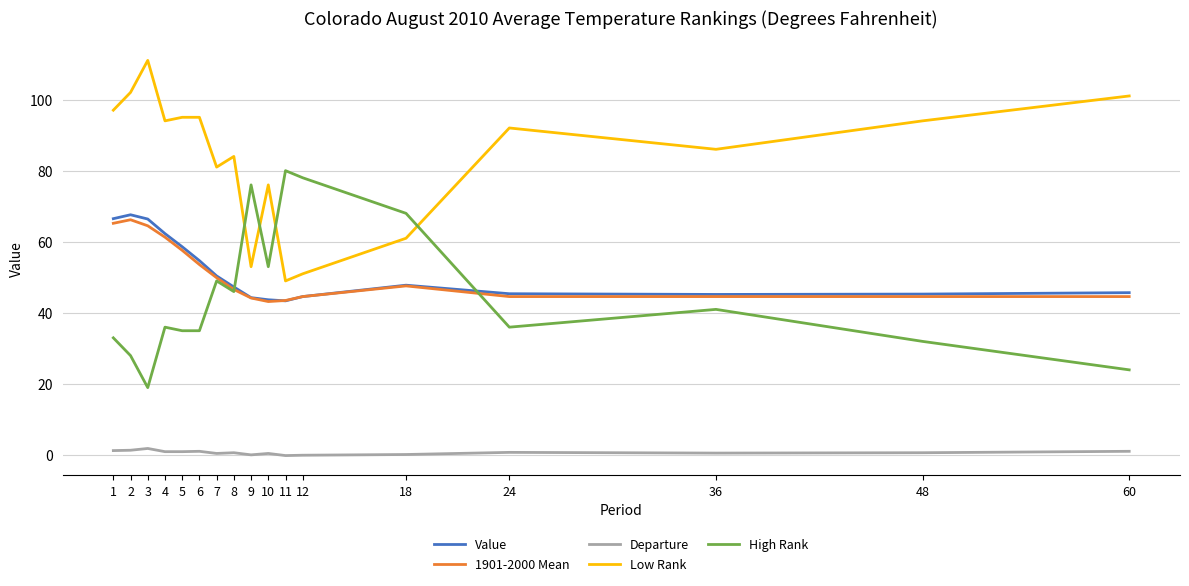

At 6, list the series in order from largest to smallest.

Low Rank, Value, 1901-2000 Mean, High Rank, Departure